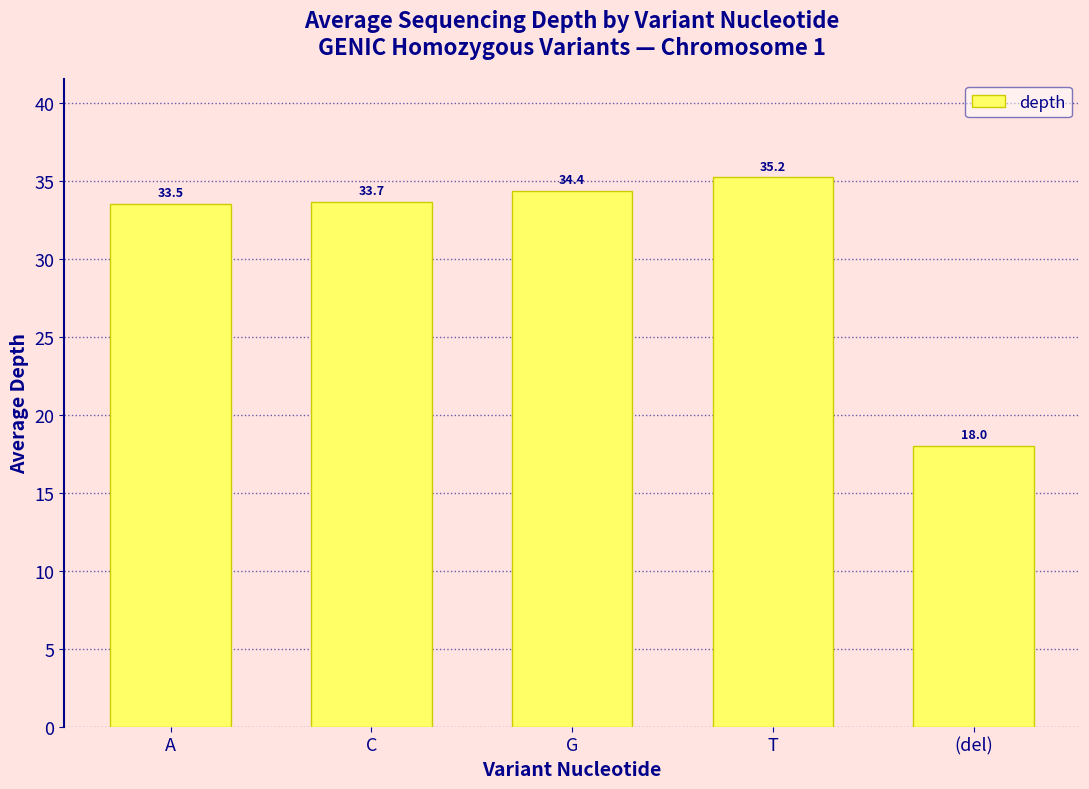

Does the chart contain stacked bars?

No